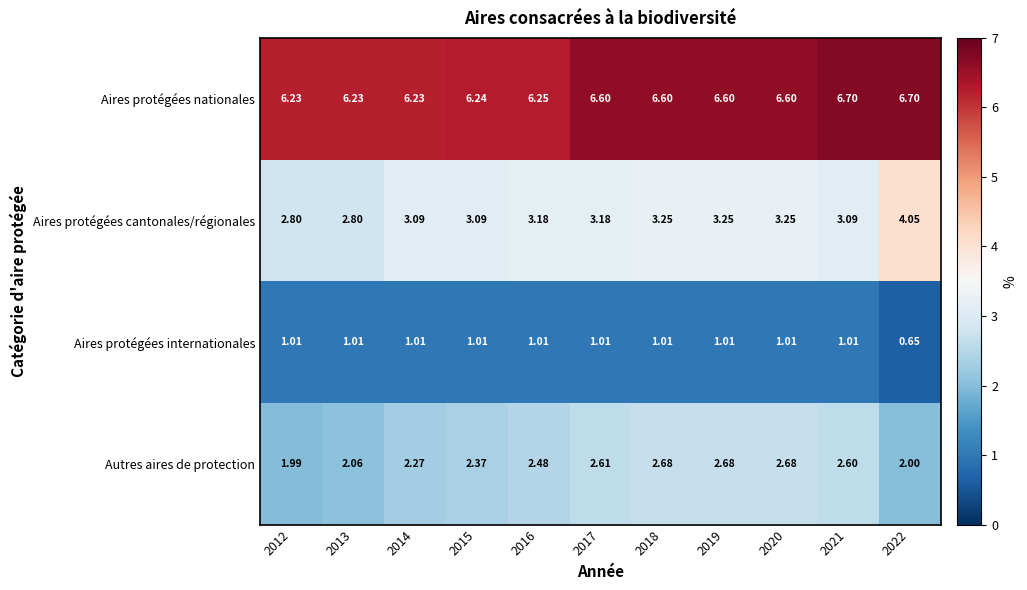

Which series changed the most between 2015 and 2022?

Aires protégées cantonales/régionales